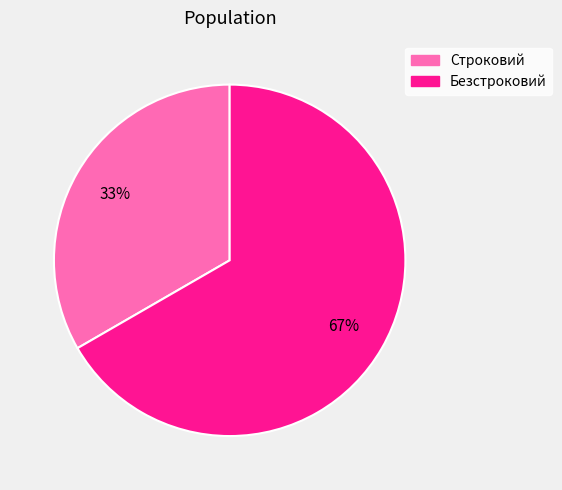

Does Строковий account for over 50% of the chart?

No